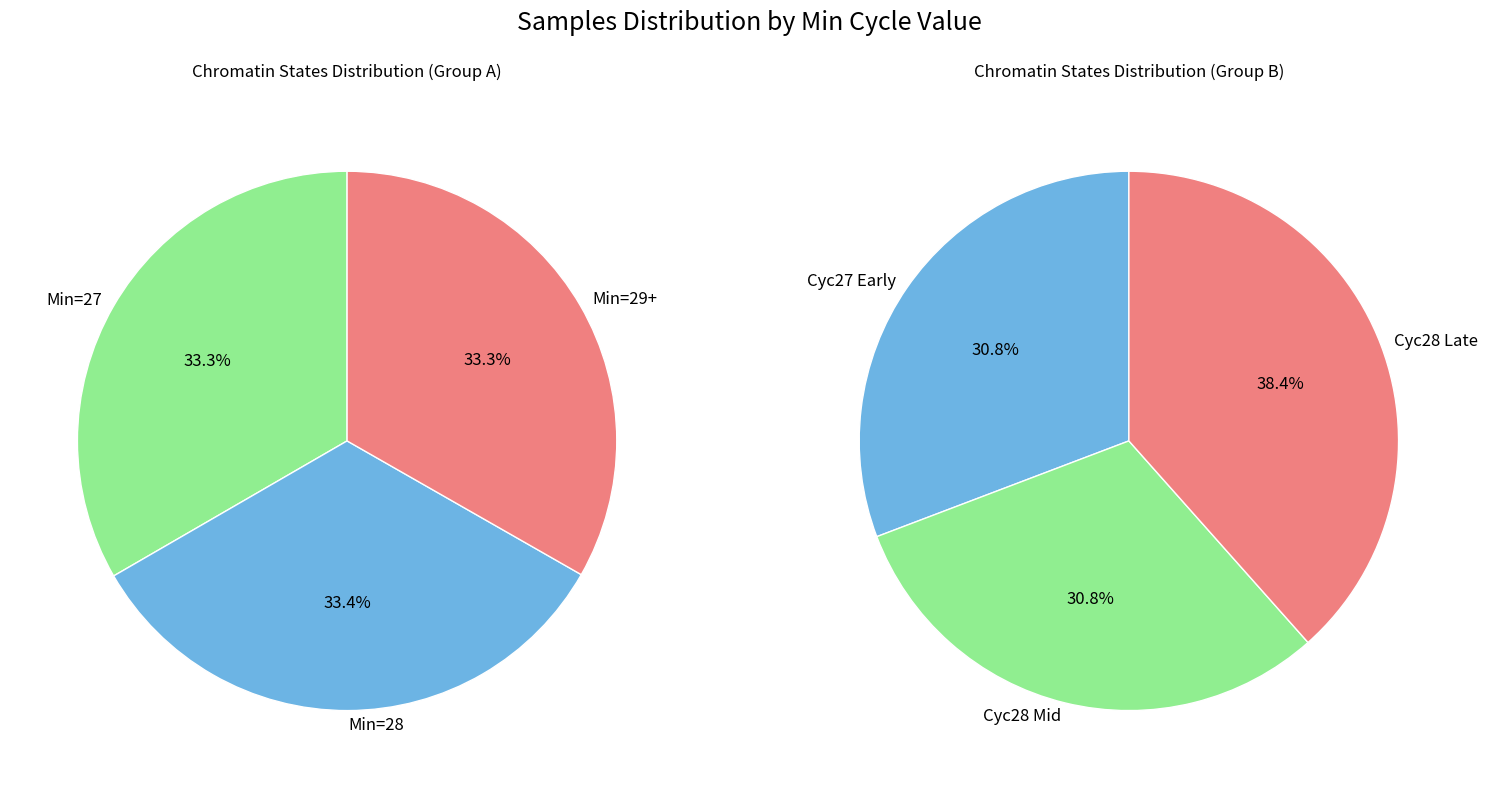

Does 30 represent more than half of the total?

No